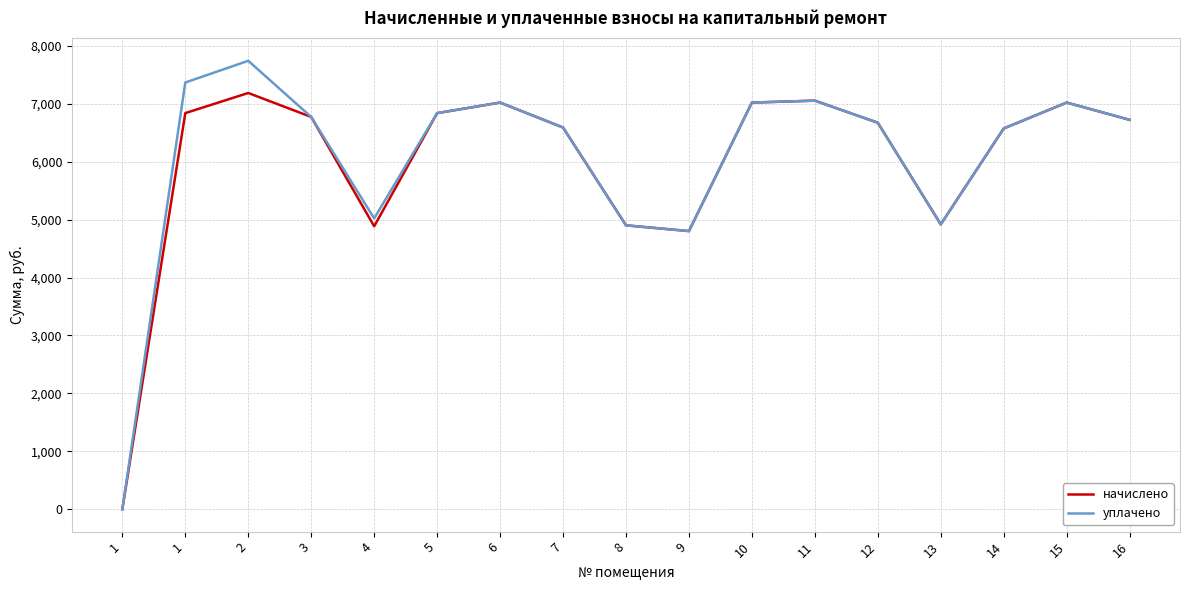

Reading left to right, what are all the values shown in this chart?

начислено: 0.0	6839.3	7187.0	6773.0	4885.2	6839.3	7021.4	6590.9	4901.8	4802.4	7021.4	7054.6	6673.7	4918.3	6574.3	7021.4	6723.4
уплачено: 0.0	7367.9	7742.6	6773.0	5020.9	6839.3	7021.4	6590.9	4901.8	4802.4	7021.4	7054.6	6673.7	4918.3	6574.3	7021.4	6723.4